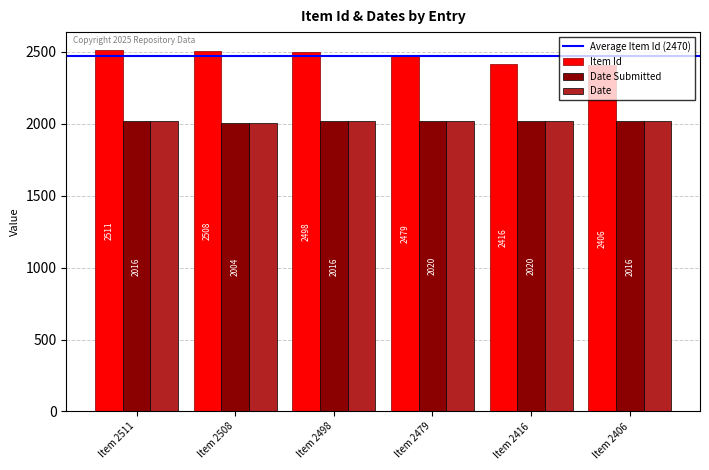

Which series has the largest range (max minus min)?

Item Id